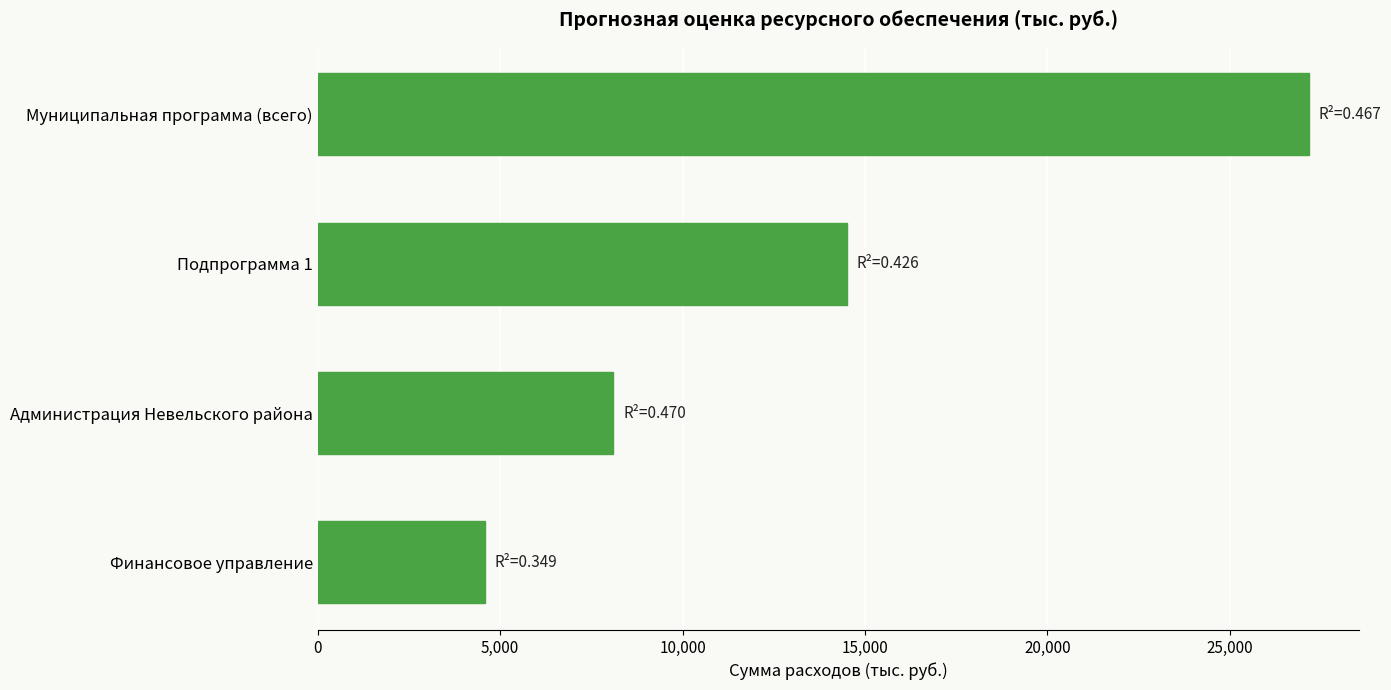

Rank the categories by value from highest to lowest.

Муниципальная программа (всего), Подпрограмма 1, Администрация Невельского района, Финансовое управление